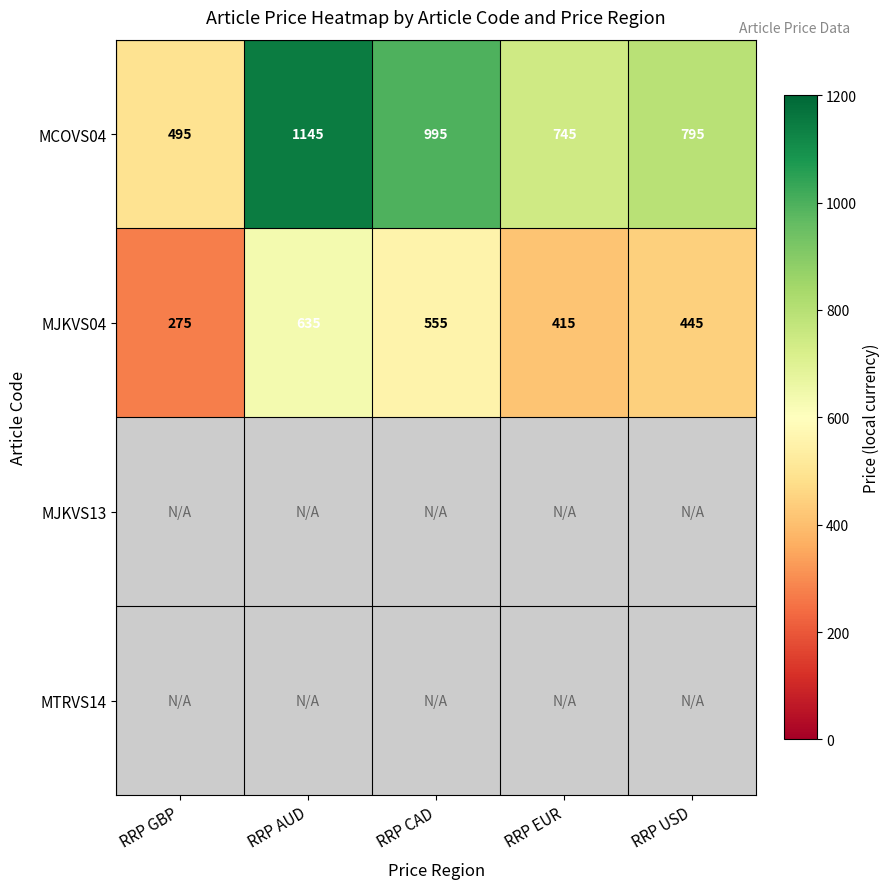

Rank the categories by MJKVS04 value from highest to lowest.

RRP AUD, RRP CAD, RRP USD, RRP EUR, RRP GBP